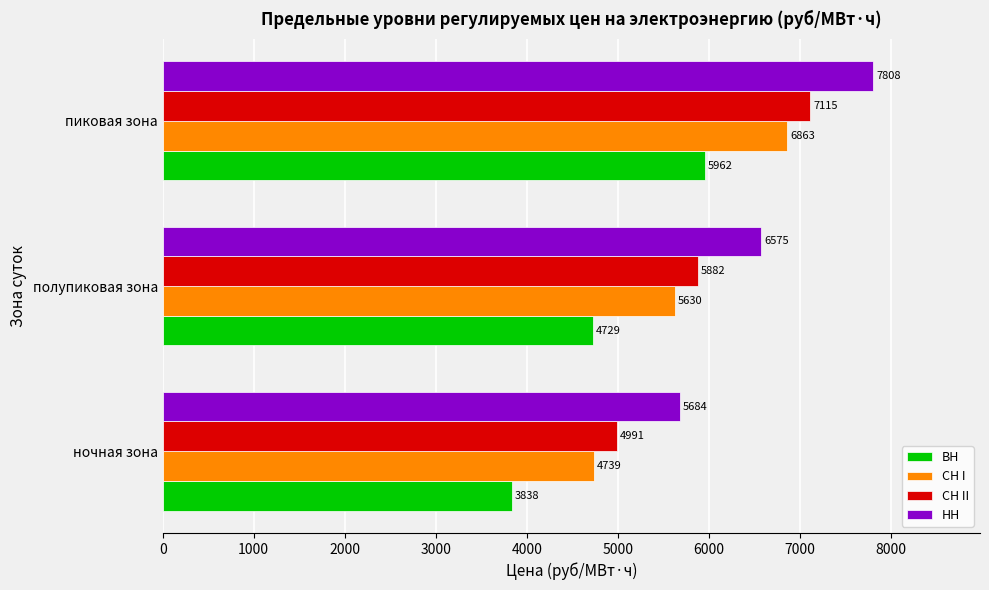

Is the value of ВН at полупиковая зона greater than the value of СН II at полупиковая зона?

No